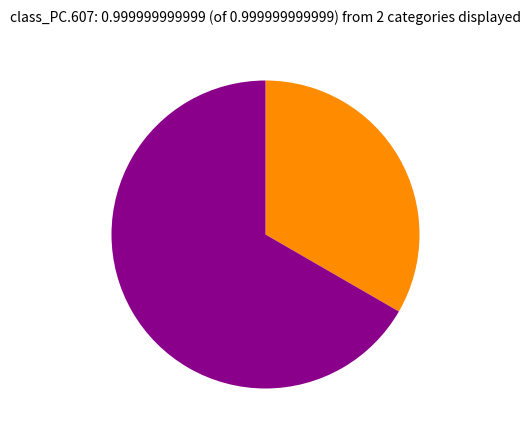

Is there a majority slice in this chart?

Yes